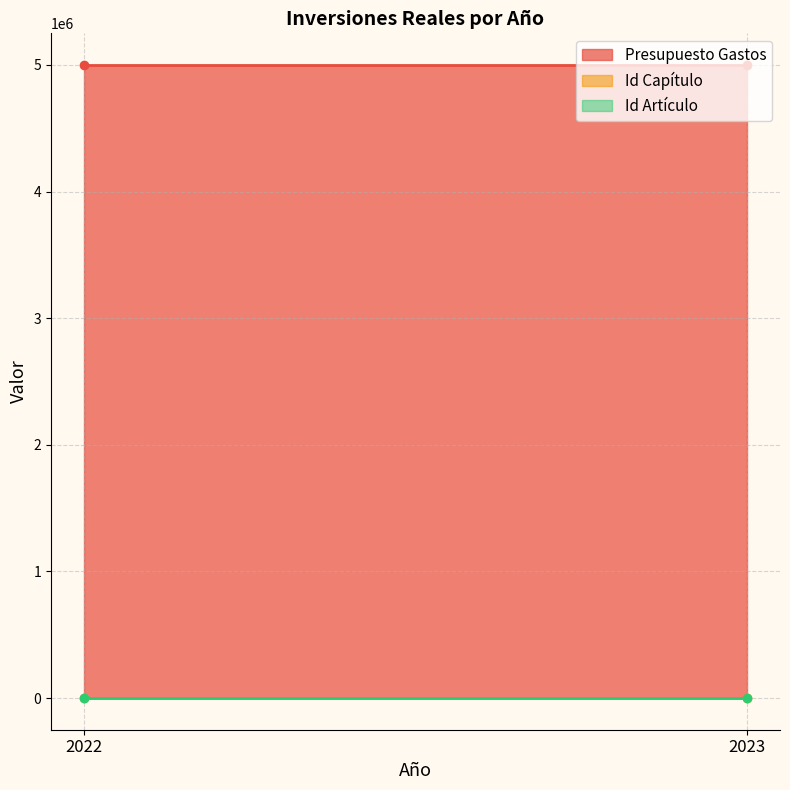

Which series has the widest spread of values?

Presupuesto Gastos